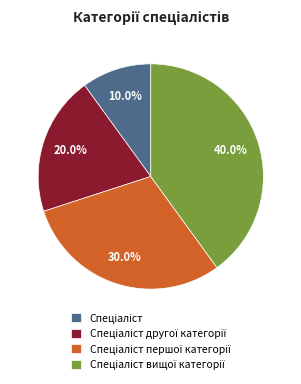

Is there a majority slice in this chart?

No